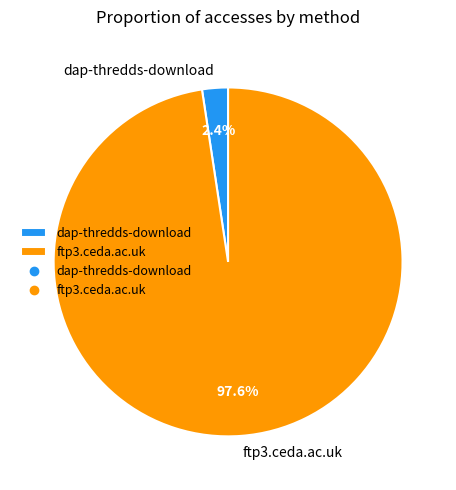

Which category has the smallest portion of the pie?

dap-thredds-download